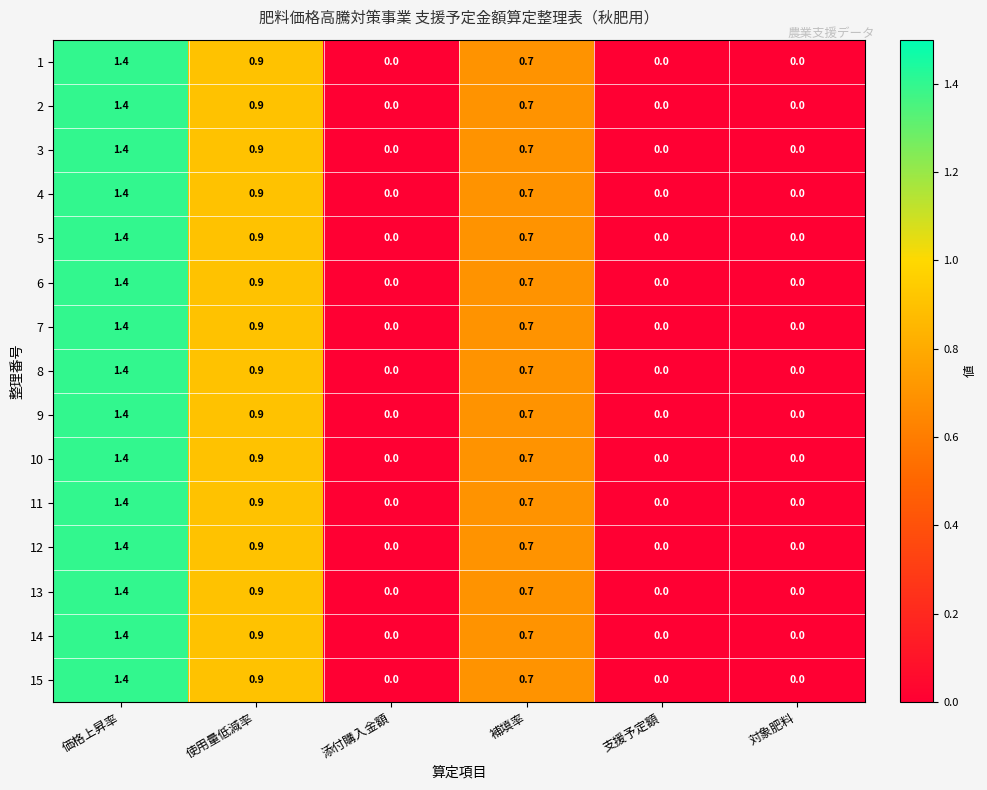

What is the difference between the 14 values at 使用量低減率 and 対象肥料?

0.9